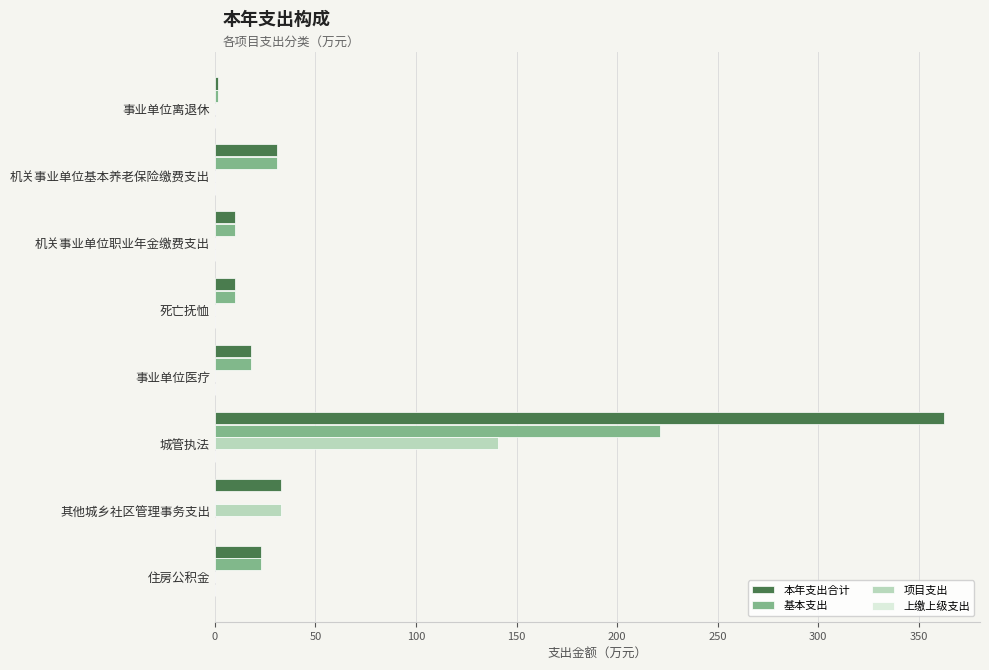

Which category has the highest value in the 项目支出 series?

城管执法